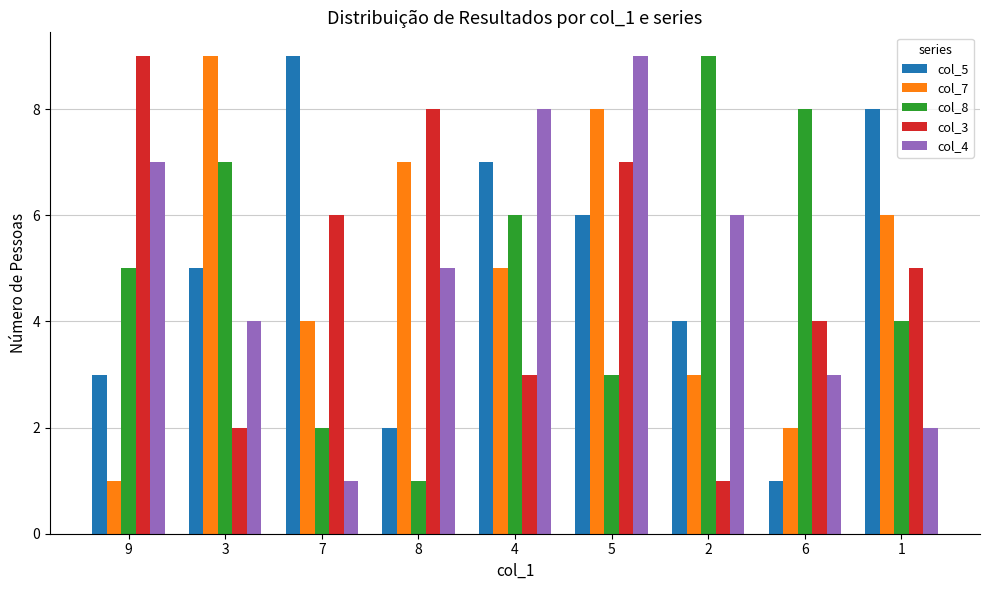

What is the spread (max minus min) of values at 7?

8